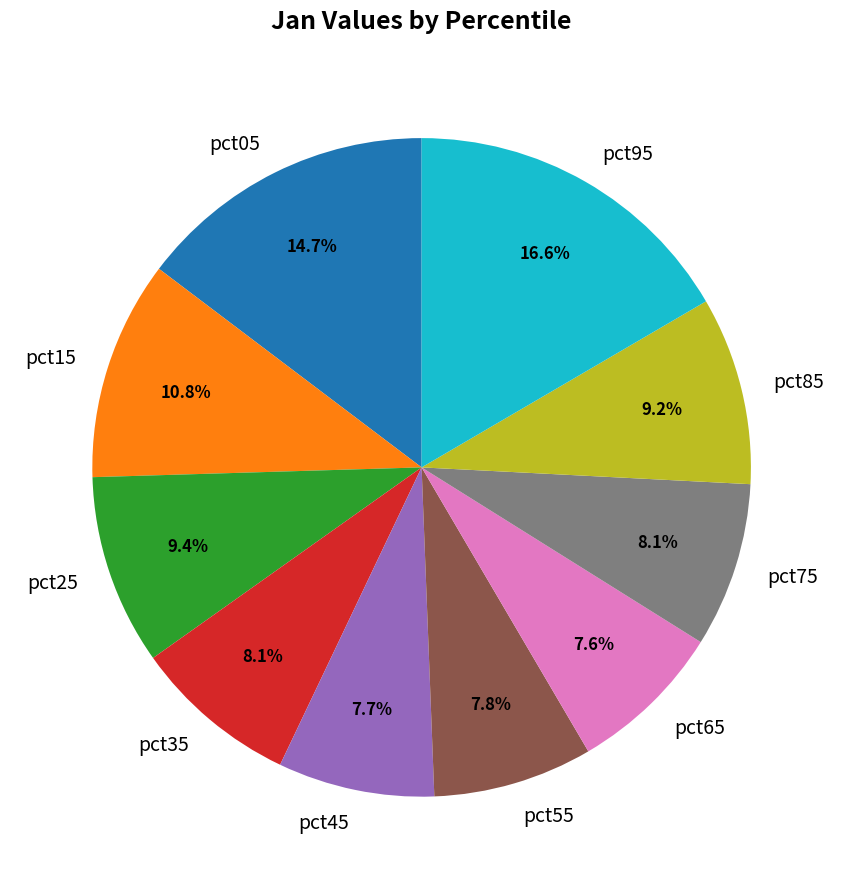

To the nearest percent, what portion does pct55 represent?

8%